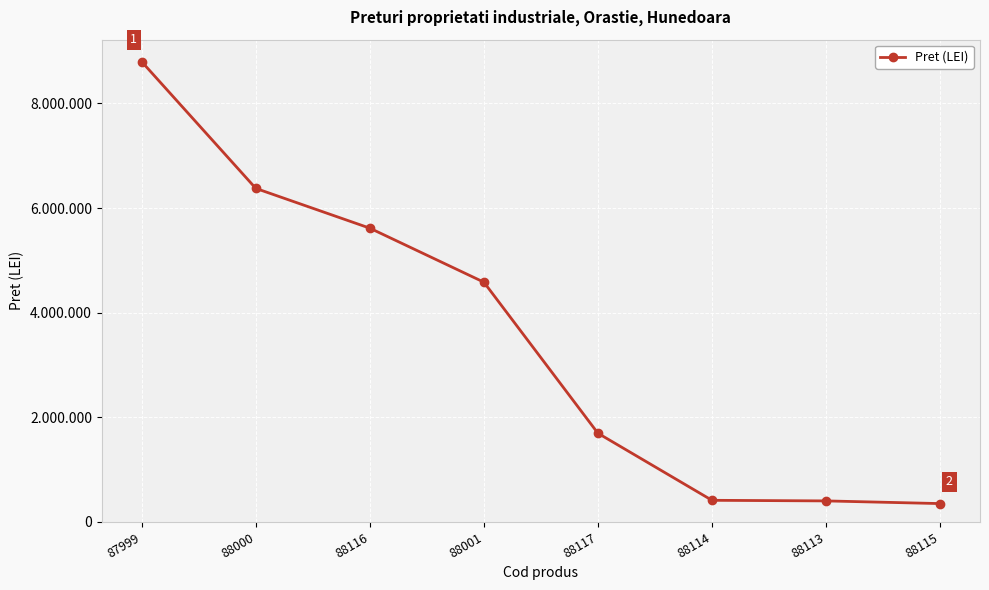

Does the chart have visible grid lines?

Yes